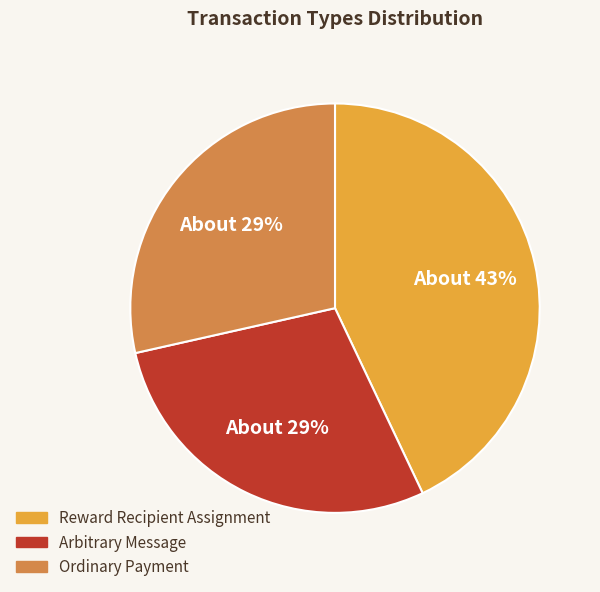

To the nearest percent, what portion does Reward Recipient Assignment represent?

43%